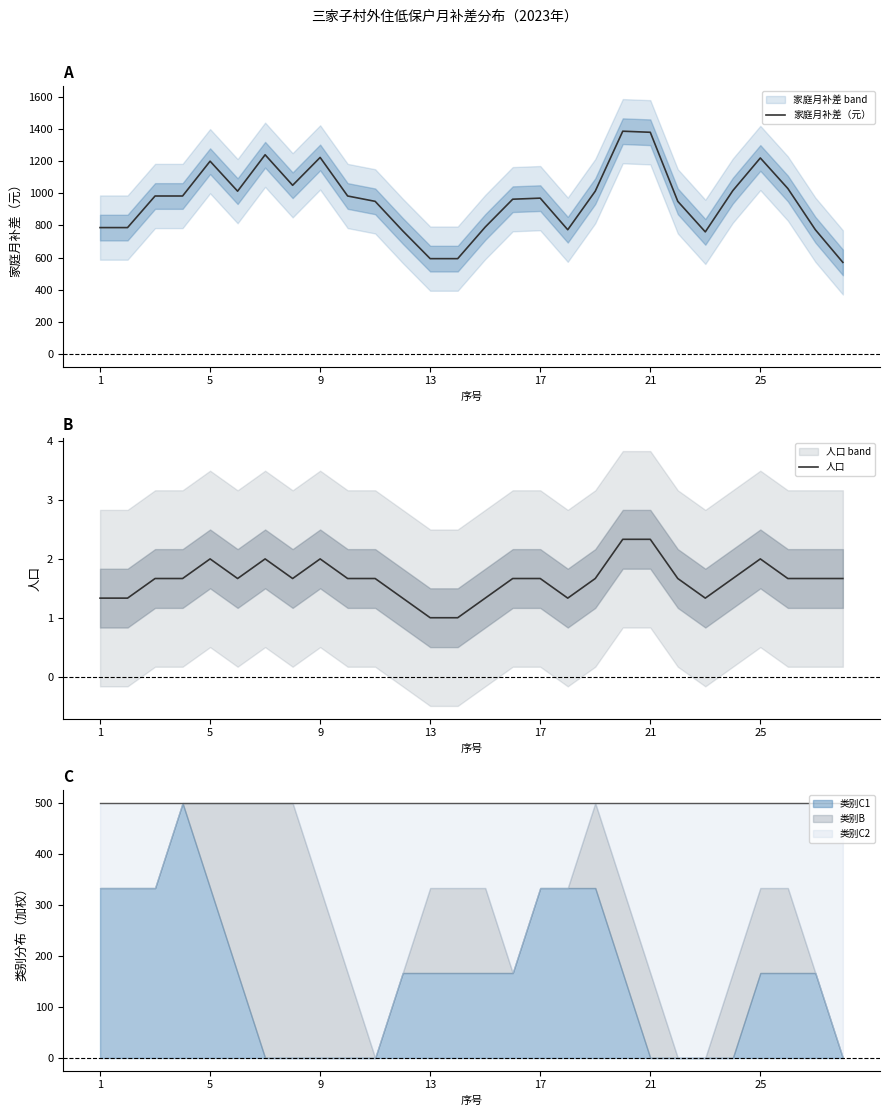

Count the number of categories in the chart.

28